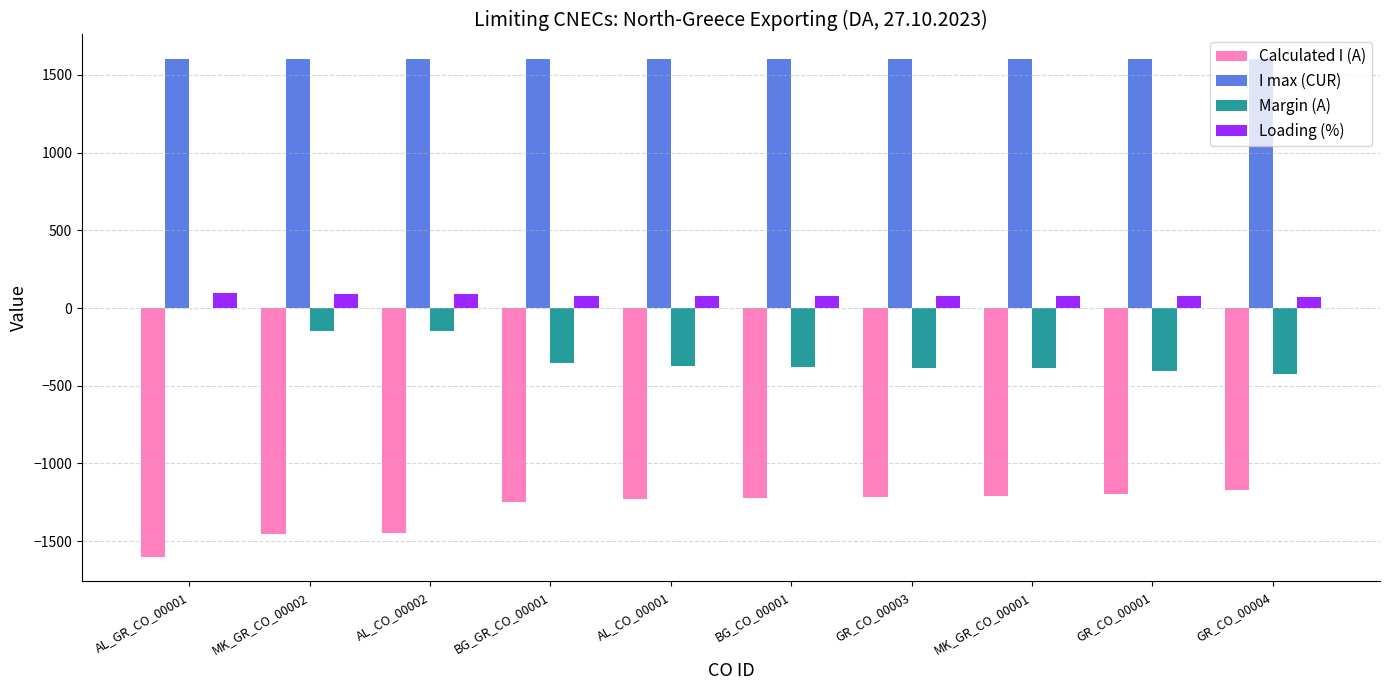

What are all the series names shown in the legend?

Calculated I (A), I max (CUR), Margin (A), Loading (%)